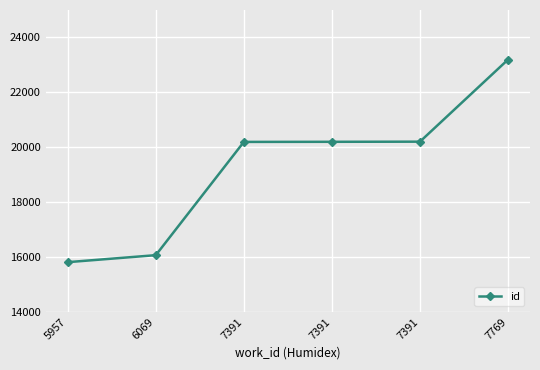

Count the number of categories in the chart.

6